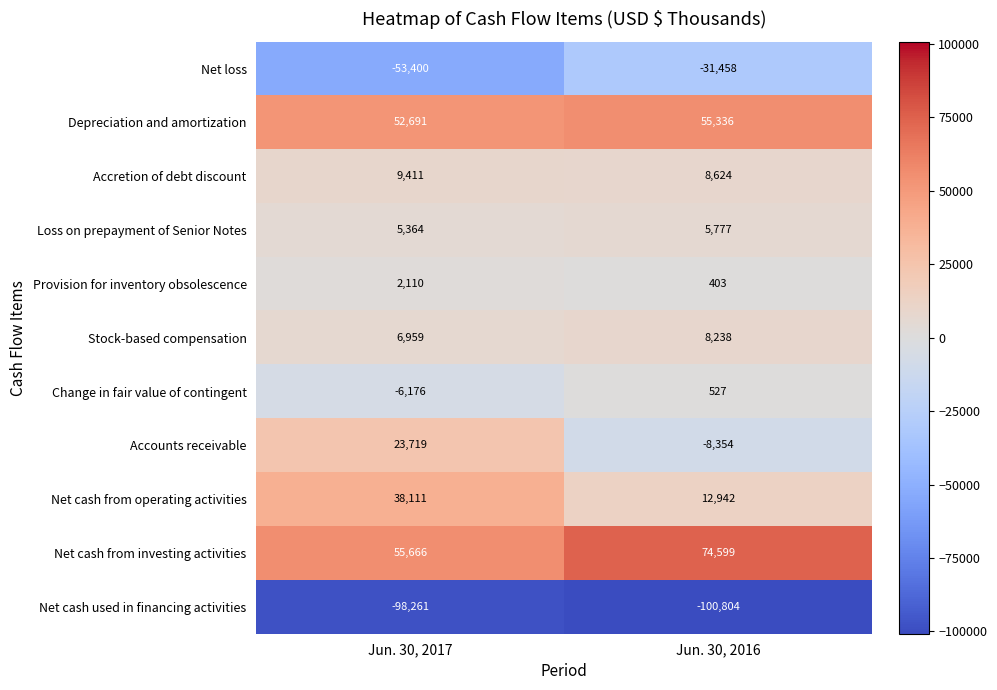

How many data points does each series have?

2